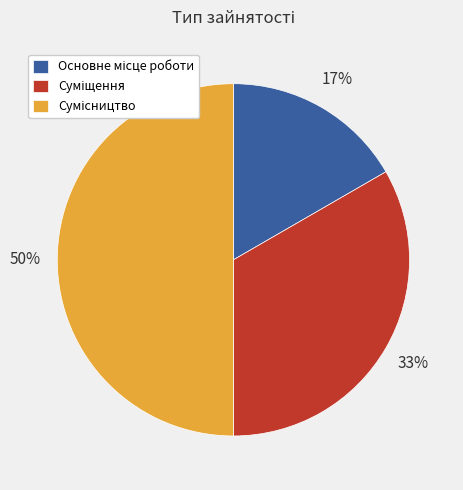

Count the number of slices in the pie.

3